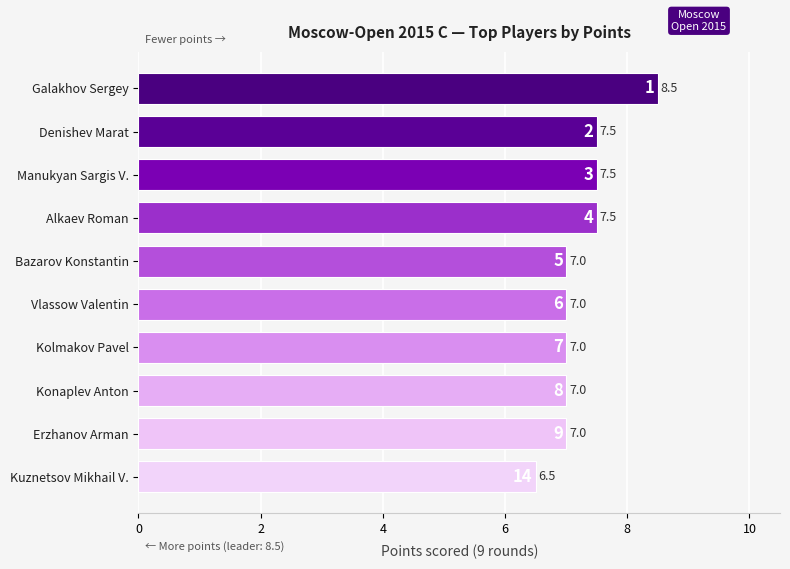

Is it true that the value at Denishev Marat is 11.3?

False